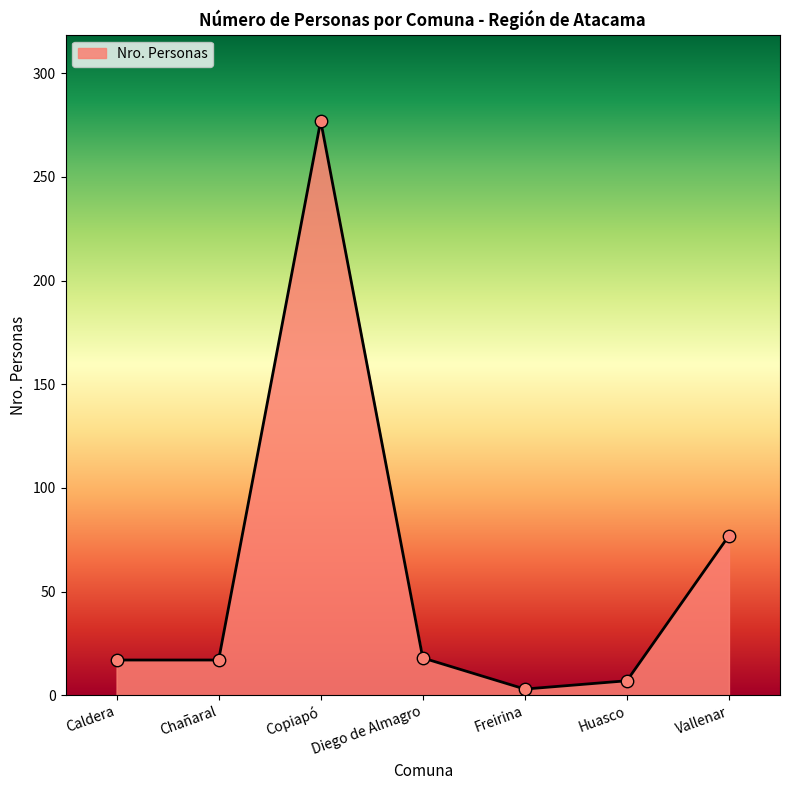

What is the change in value from Chañaral to Vallenar?

+60